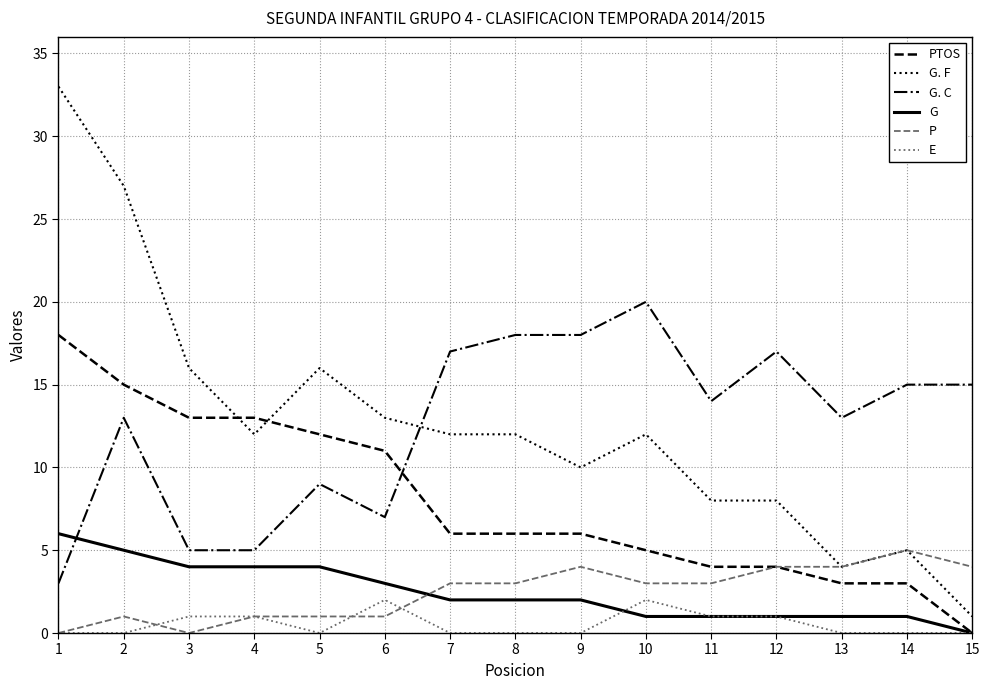

Which series has the largest range (max minus min)?

G. F